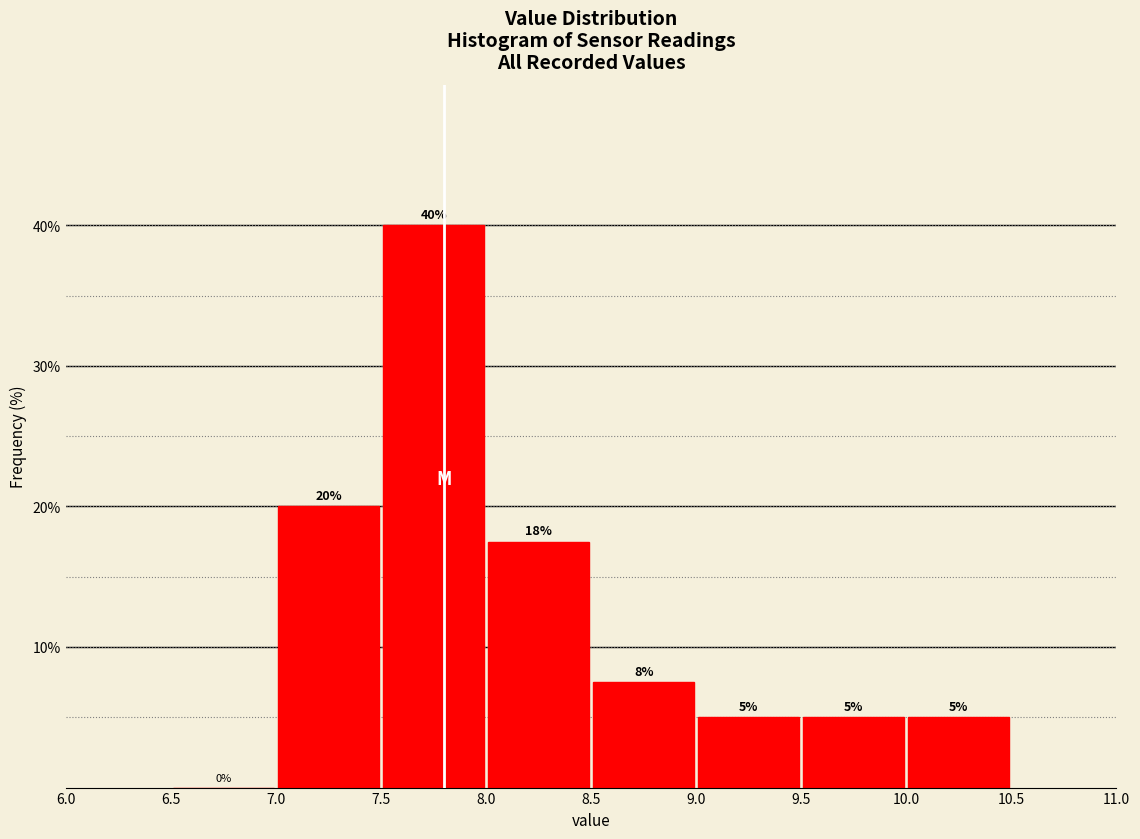

Over which range of the x-axis is the bar tallest?

7.5 to 8.0